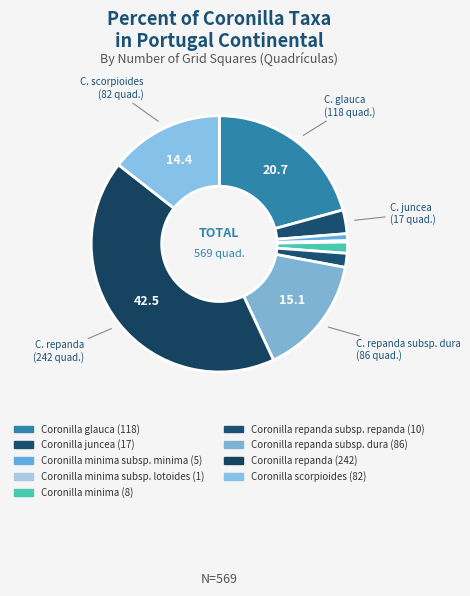

Which slice is the smallest?

Coronilla minima subsp. lotoides